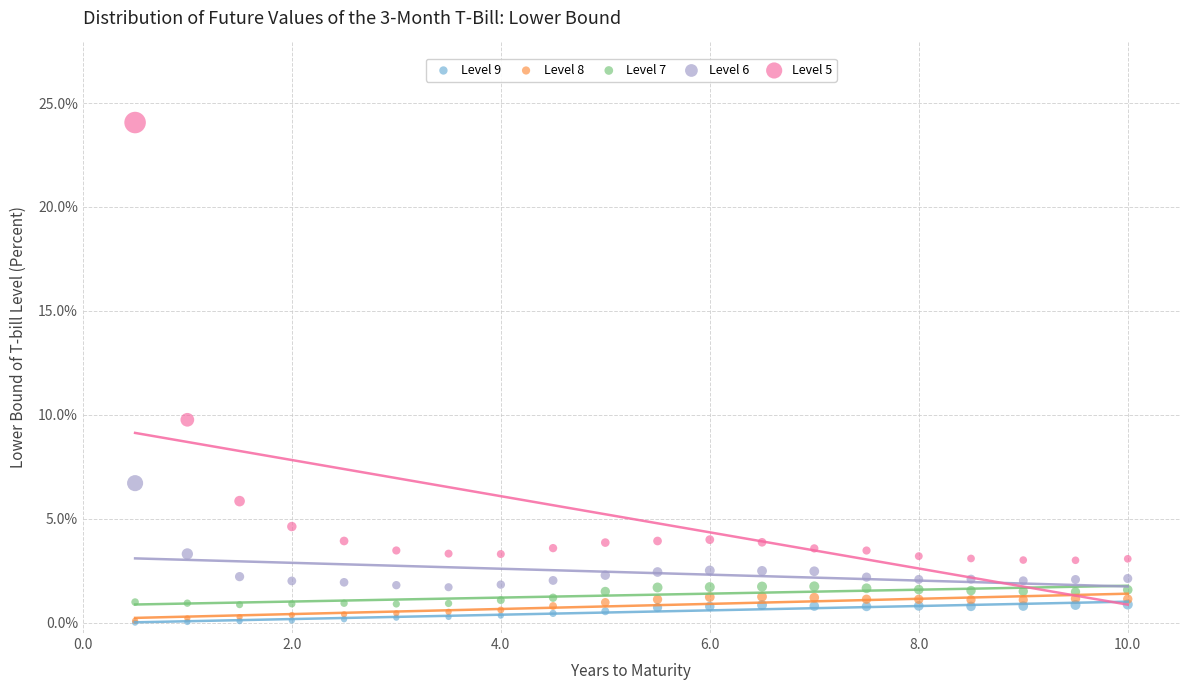

In the Level 5 series, what Y value is closest to 13?

9.8